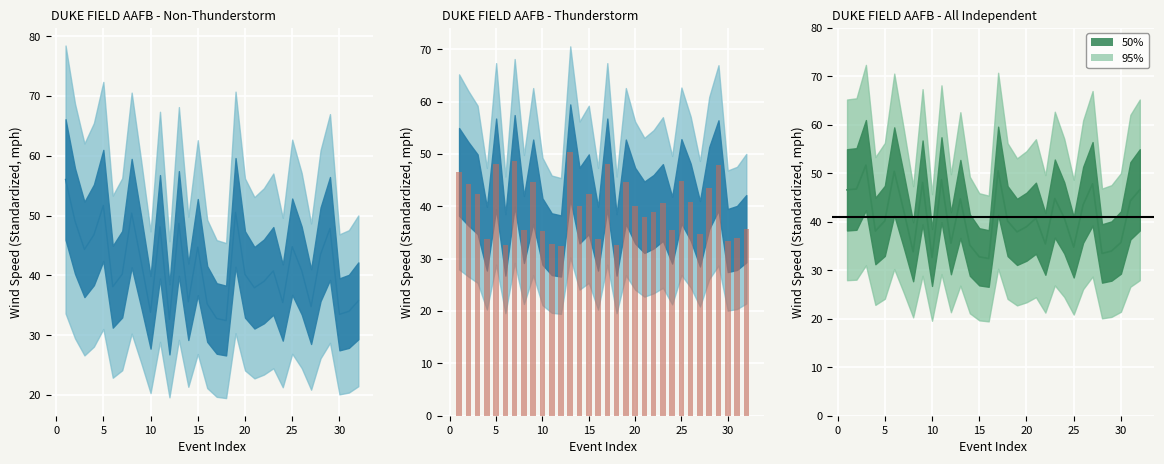

Reading left to right, extract all data points from this chart.

Non-Thunderstorm: 56.0	49.1	44.3	46.8	51.7	38.1	40.2	50.4	42.3	33.8	48.1	32.6	48.7	35.6	44.7	35.2	32.8	32.4	50.5	40.1	37.9	39.0	40.7	35.5	44.8	40.8	34.8	43.5	47.8	33.5	34.0	35.7
Thunderstorm: 46.6	44.3	42.3	33.8	48.1	32.6	48.7	35.6	44.7	35.2	32.8	32.4	50.4	40.1	42.3	33.8	48.1	32.6	44.7	40.1	37.9	39.0	40.7	35.5	44.8	40.8	34.8	43.5	47.8	33.5	34.0	35.7
All Independent: 46.6	46.8	51.7	38.1	40.2	50.4	42.3	33.8	48.1	32.6	48.7	35.6	44.7	35.2	32.8	32.4	50.5	40.1	37.9	39.0	40.7	35.5	44.8	40.8	34.8	43.5	47.8	33.5	34.0	35.7	44.3	46.6